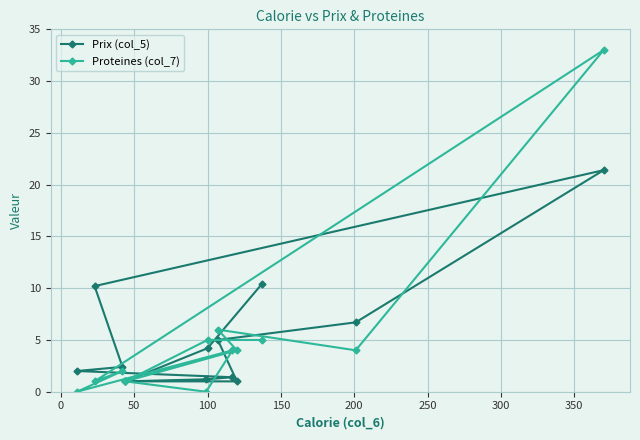

How many lines are shown in the chart?

2